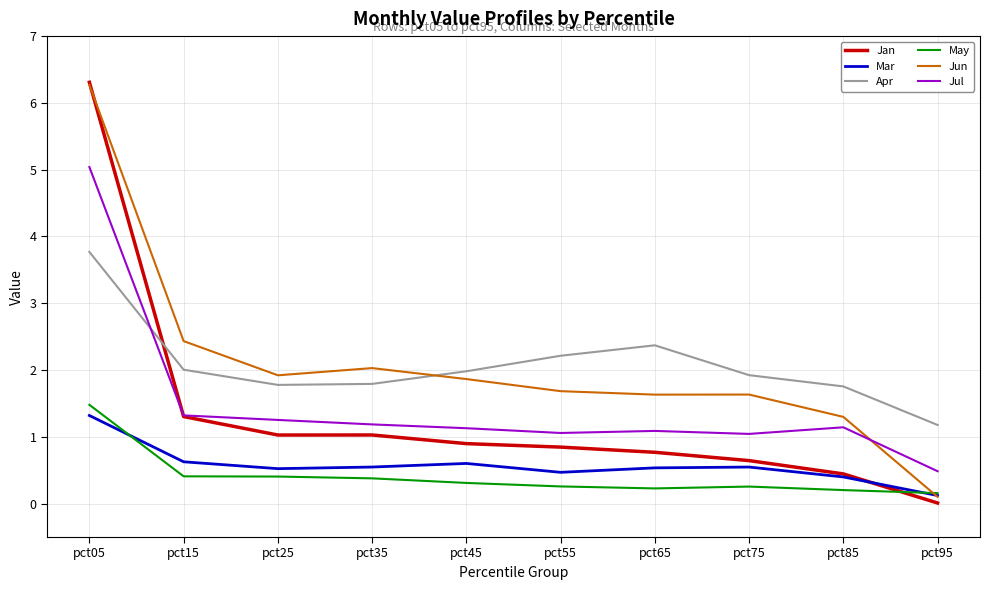

Between pct05 and pct75, which series saw the biggest shift?

Jan